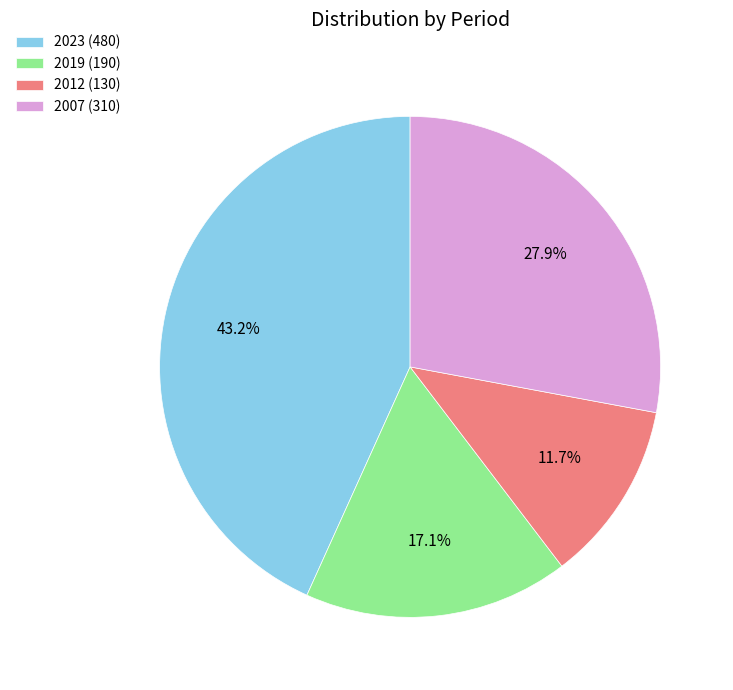

What is the ratio of the value at 2023 (480) to the value at 2019 (190)?

2.5